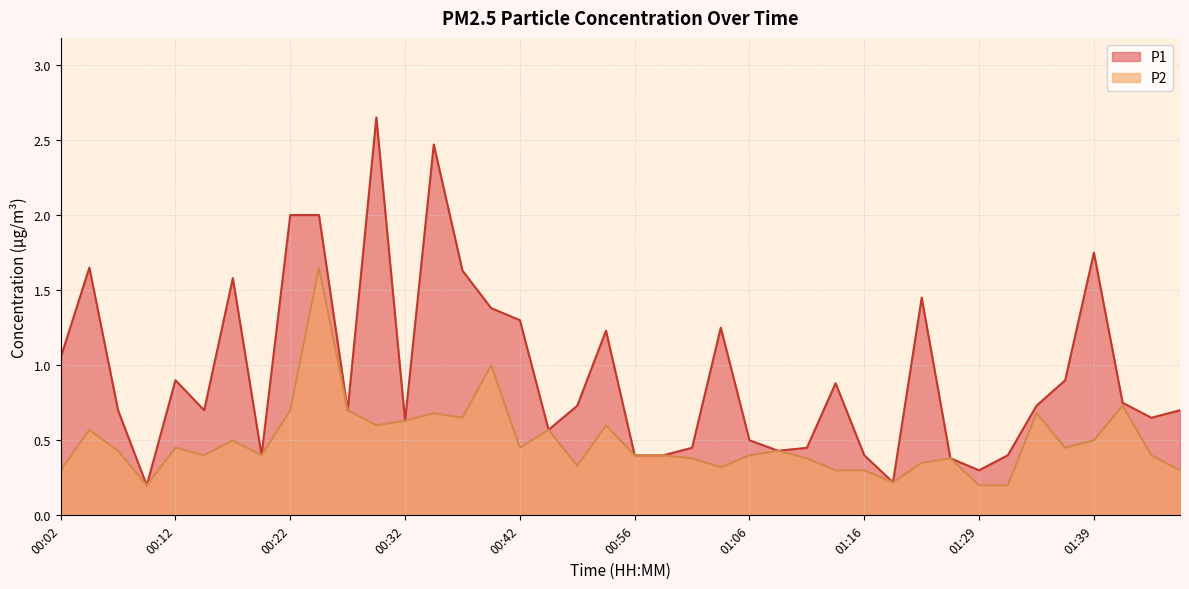

True or false: P1 has more than 0 interior local peaks.

True